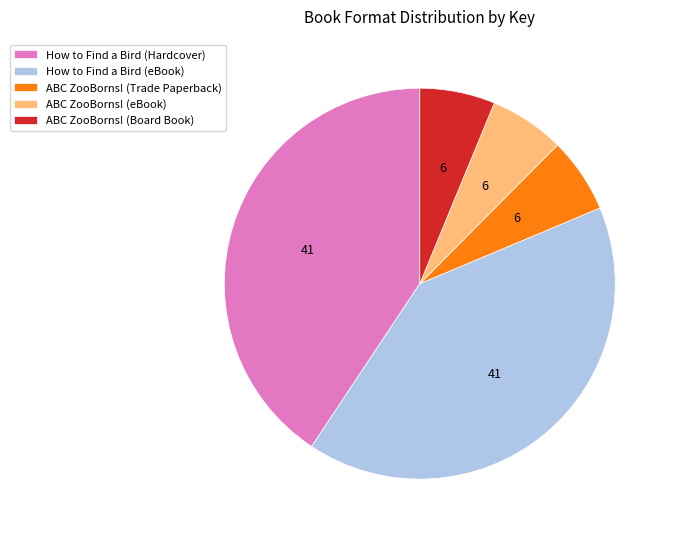

Combined, do ABC ZooBorns! (eBook) and ABC ZooBorns! (Board Book) account for over 50%?

No